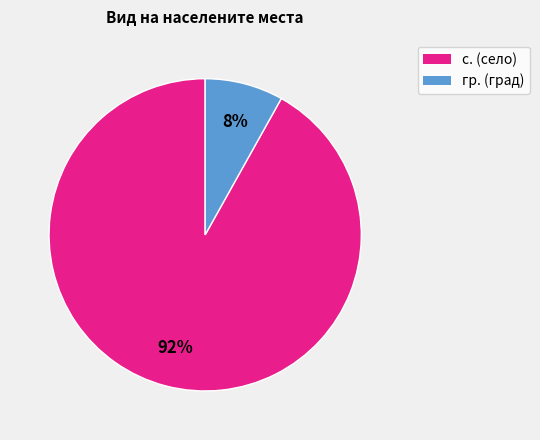

What is the majority slice?

с.